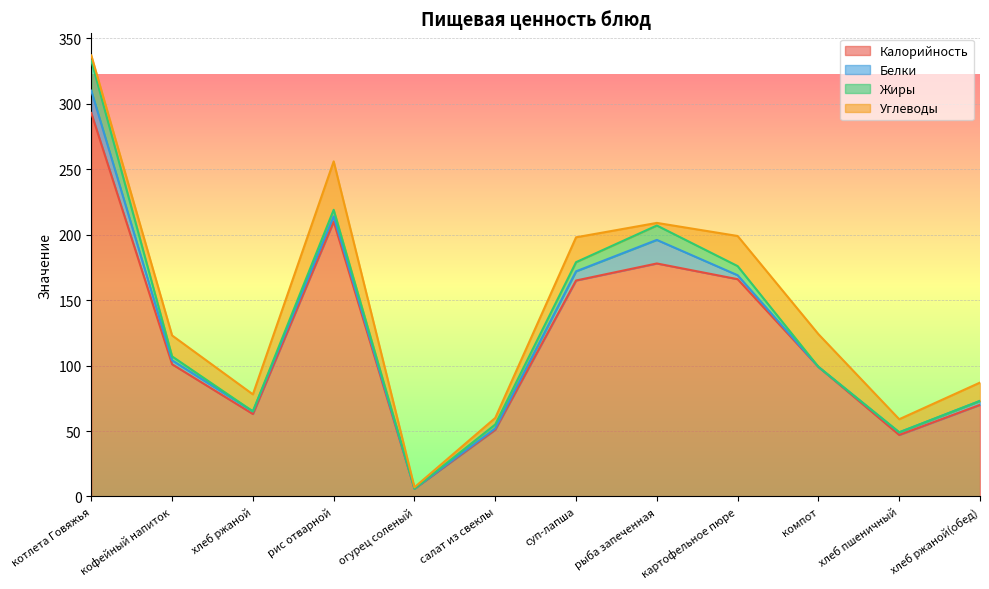

How many data points does each series have?

12